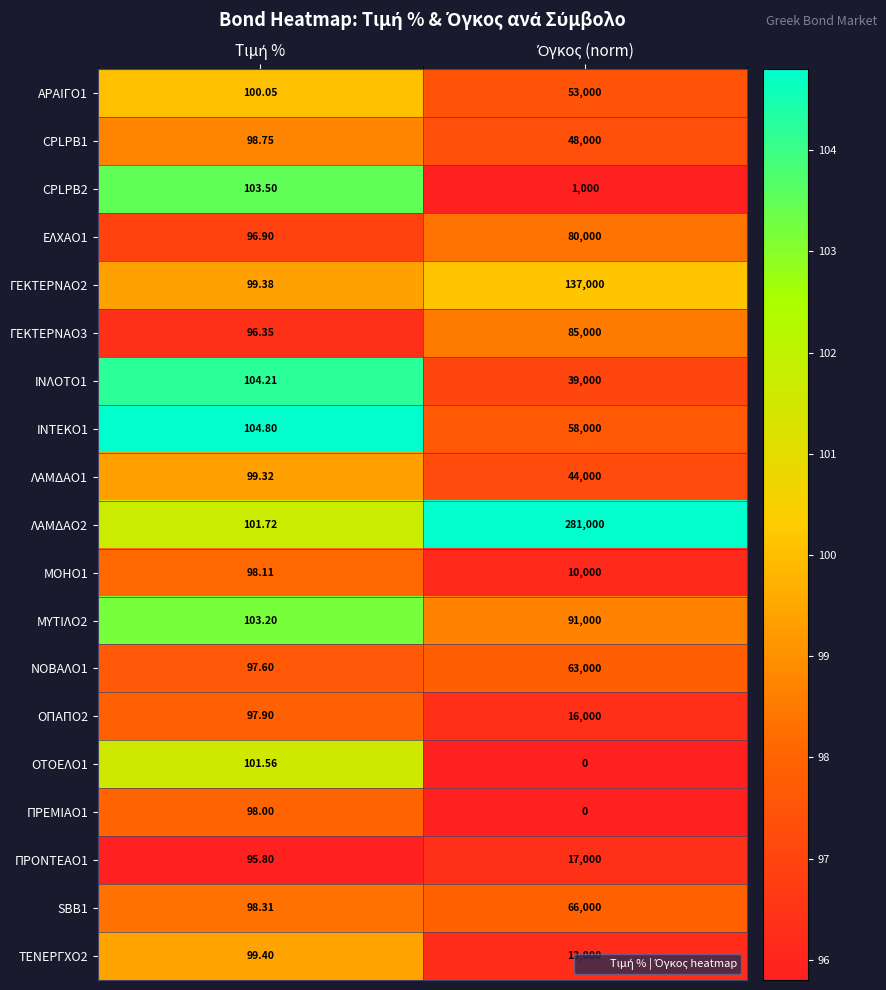

How many distinct data groups are displayed?

19